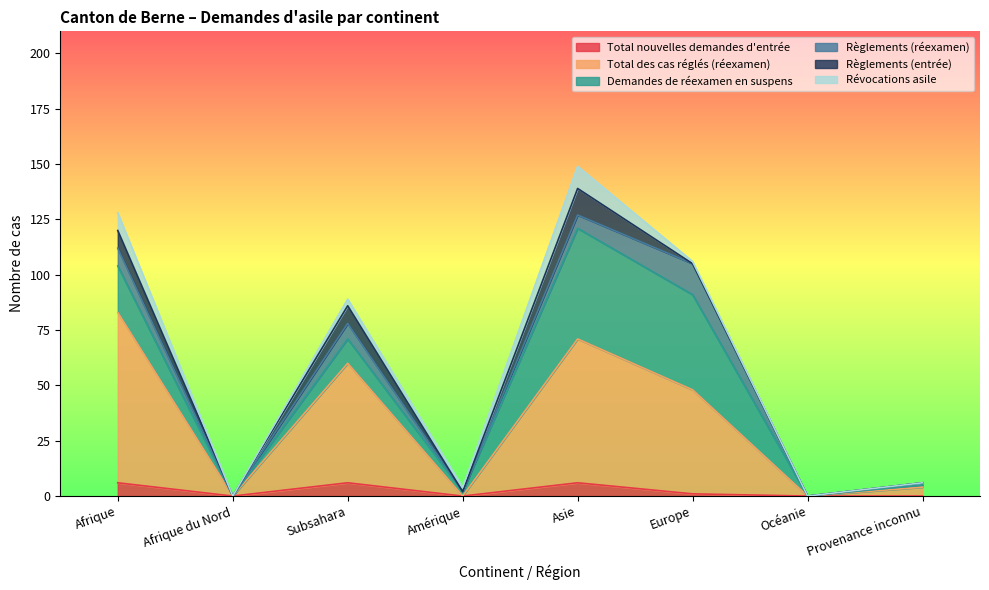

Does the chart display data point markers on the line(s)?

No